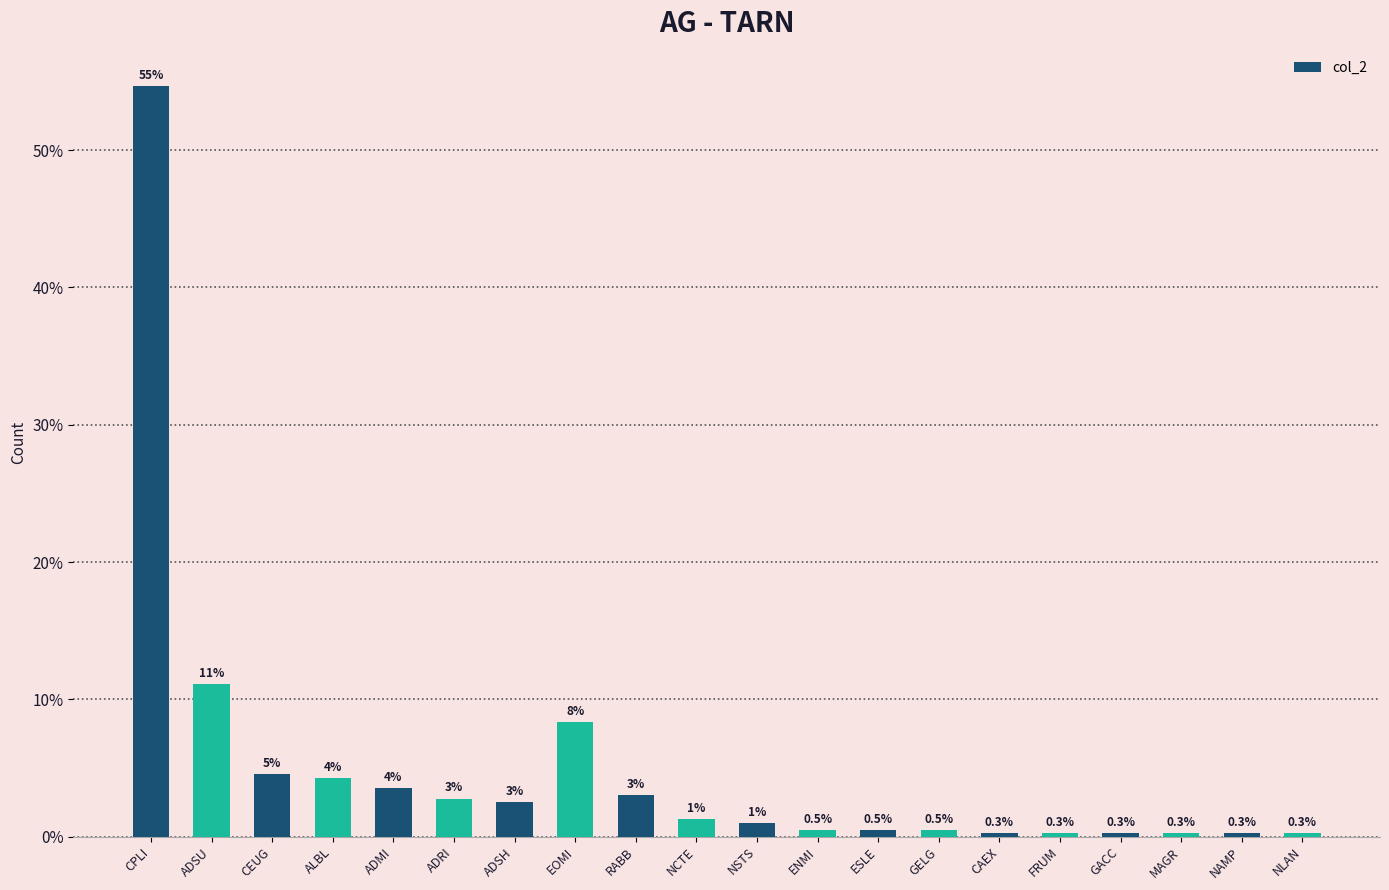

What is the greatest value displayed?

54.7